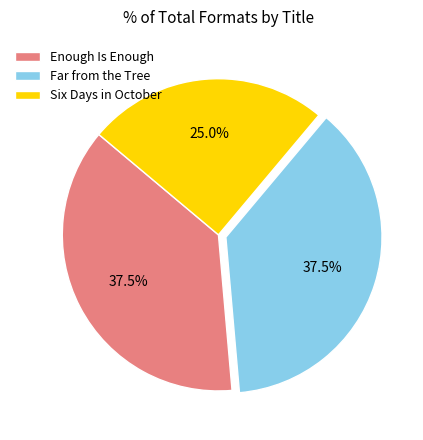

How many slices are in this pie chart?

3